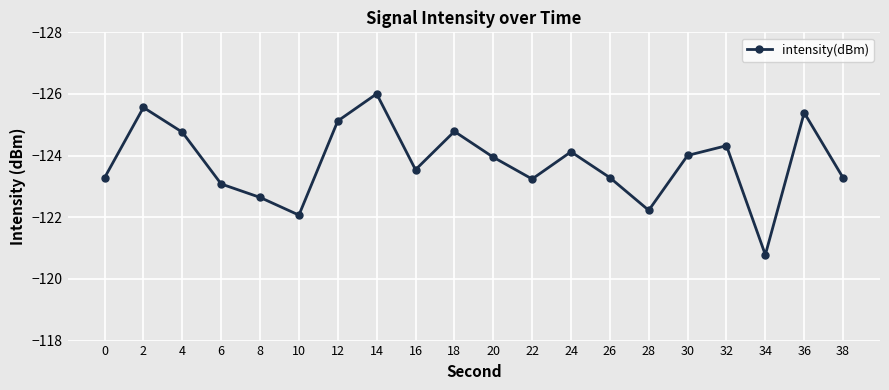

What is the difference between the maximum and minimum values?

5.2